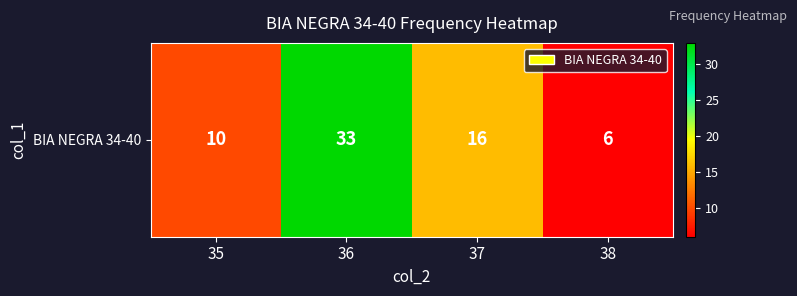

Where does the data first go above 16?

36